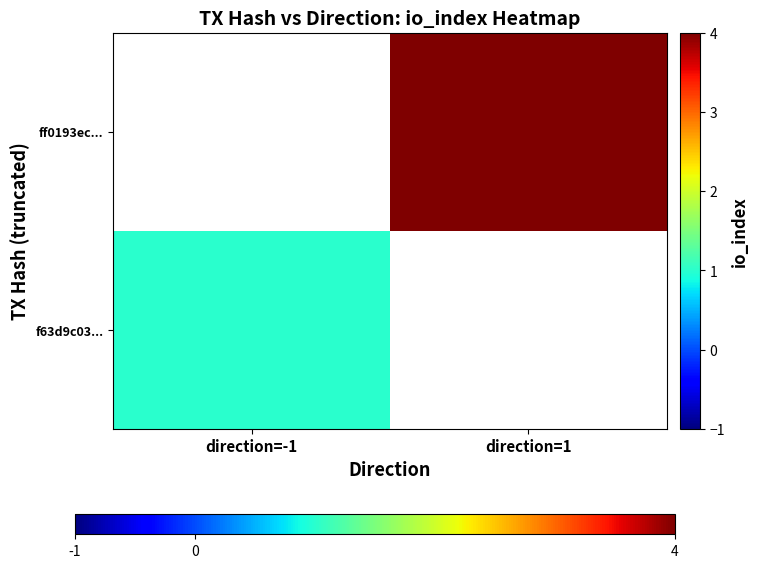

Between direction=-1 and direction=1, which is larger?

direction=1